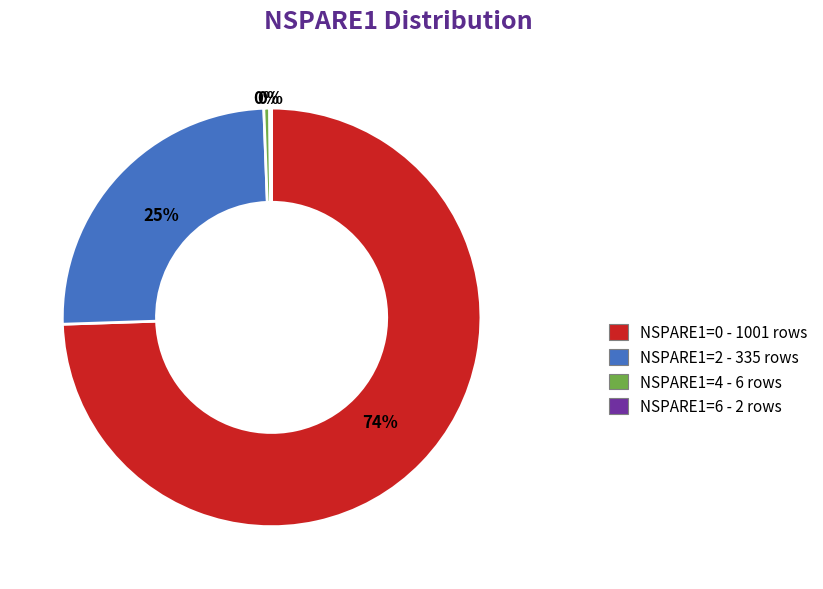

What is the largest slice in the pie chart?

NSPARE1=0